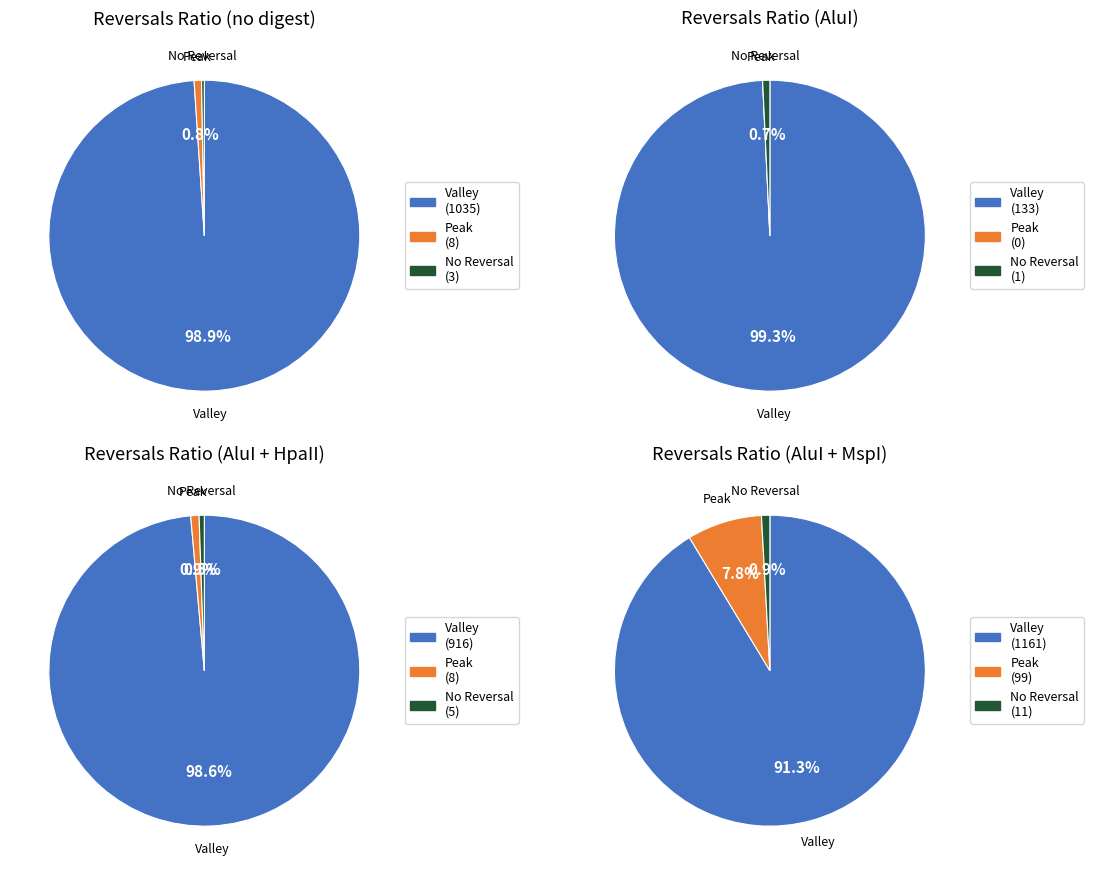

Is there any slice that represents more than half of the pie?

Yes